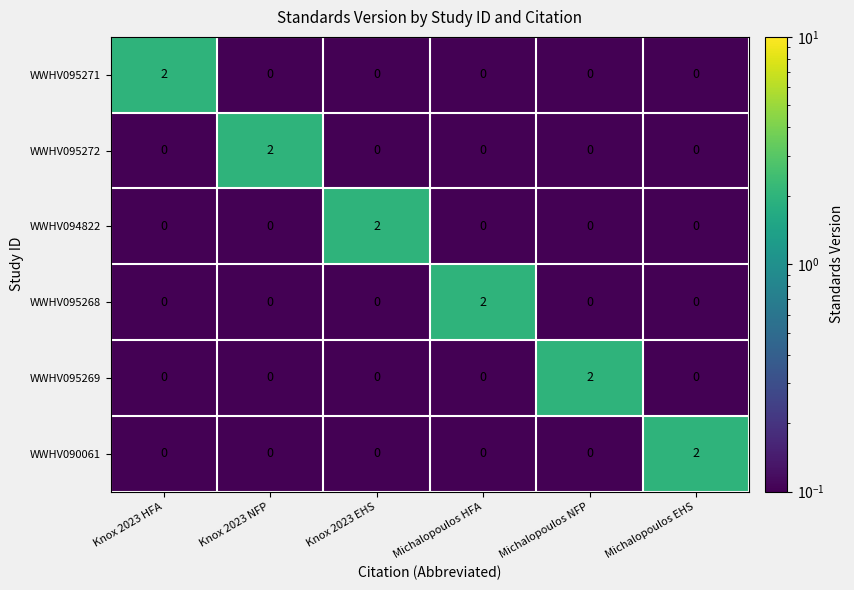

At how many categories does at least one series exceed 1?

6